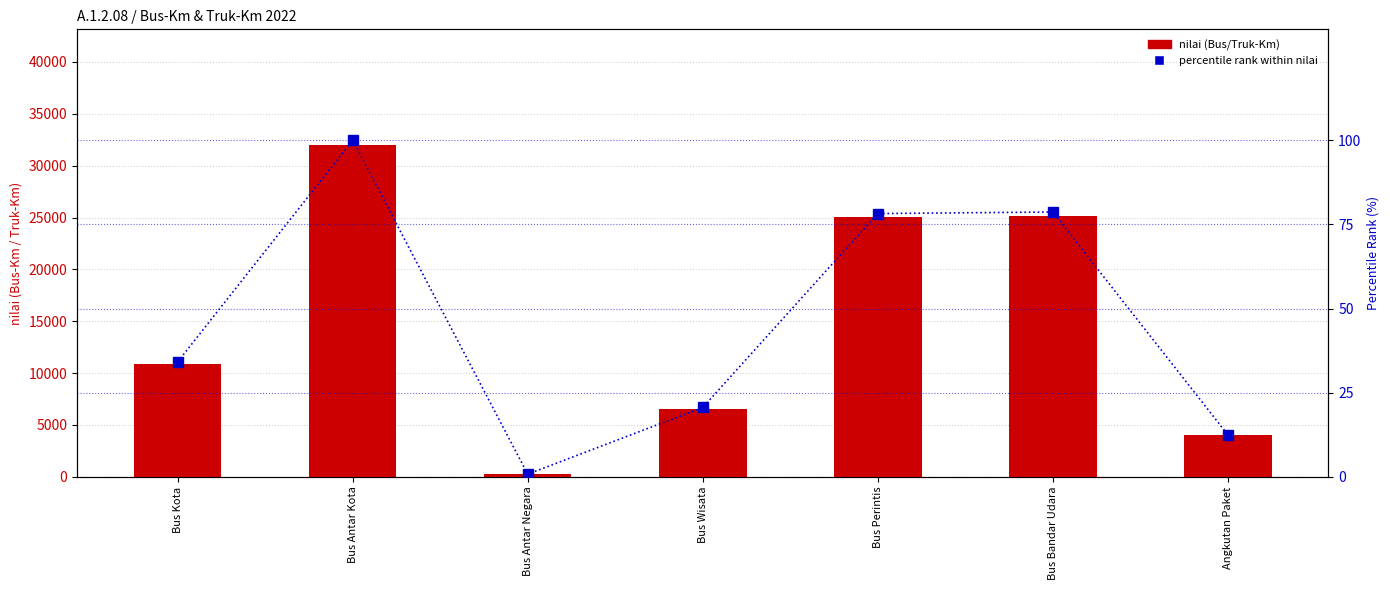

Which has a higher value, Bus Kota or Bus Wisata?

Bus Kota